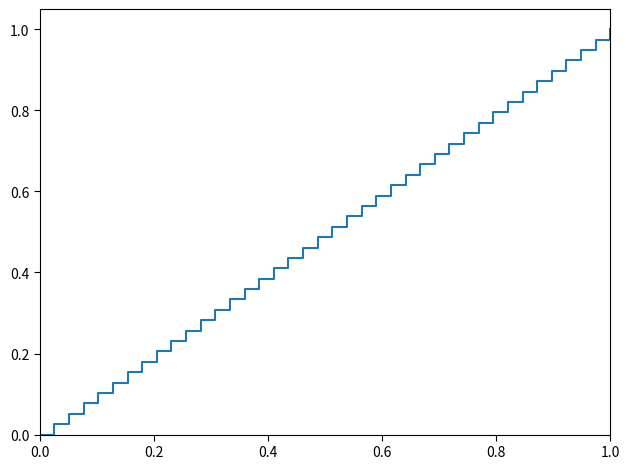

What is the value of the 26th point from the left?

0.6